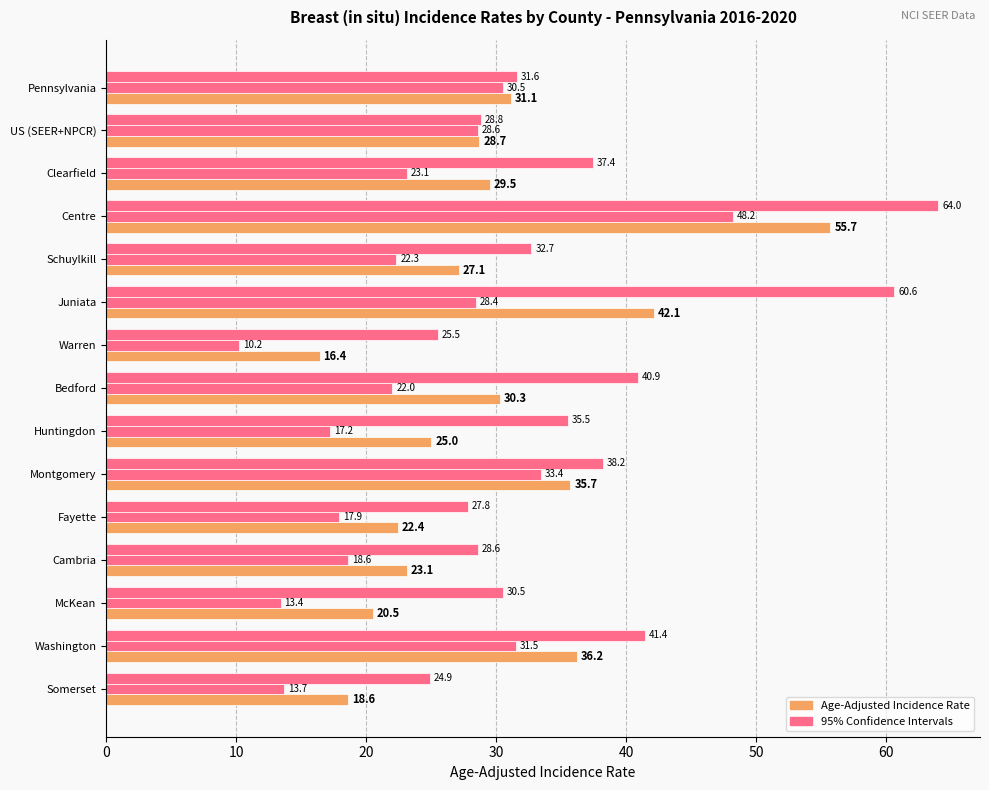

Count the number of data series in this chart.

3